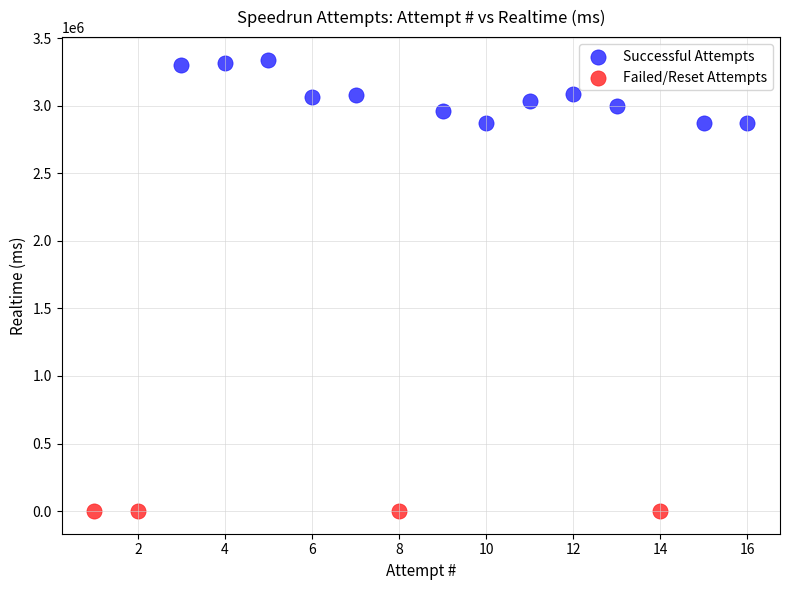

Which series contains the highest Y value?

Successful Attempts